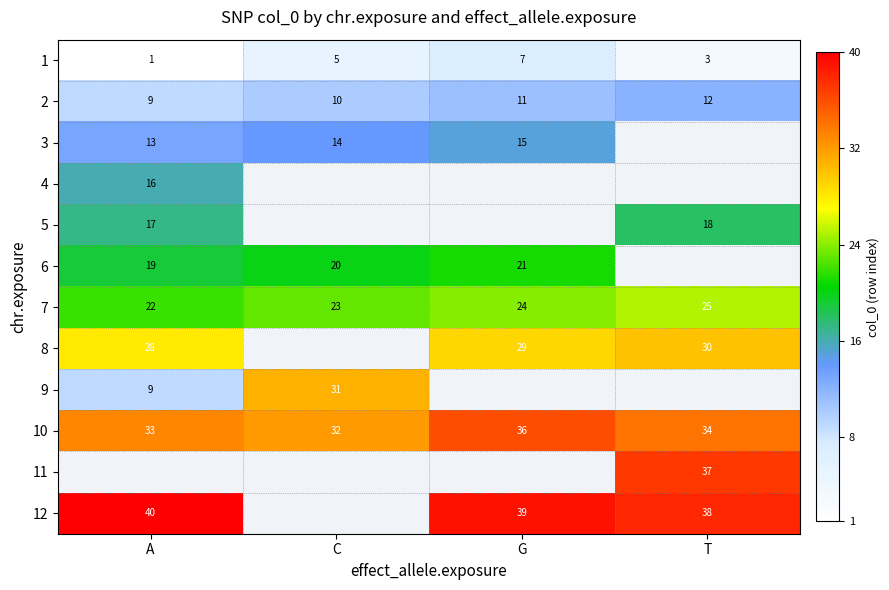

Which category has the lowest value across all series?

T